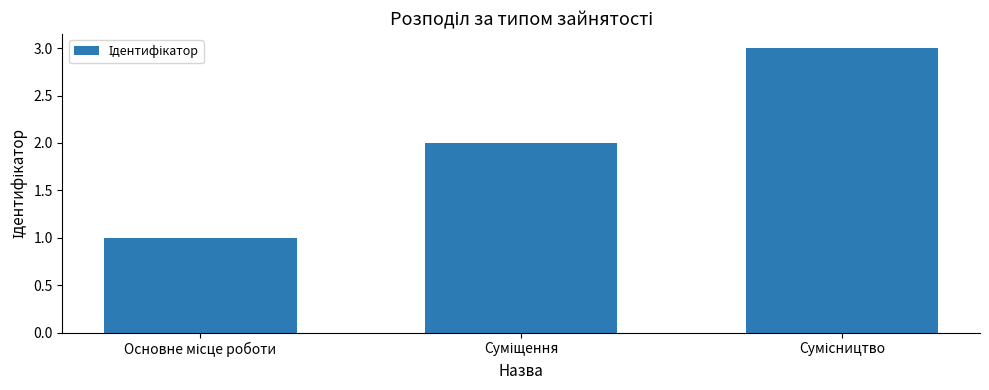

What is the greatest value displayed?

3